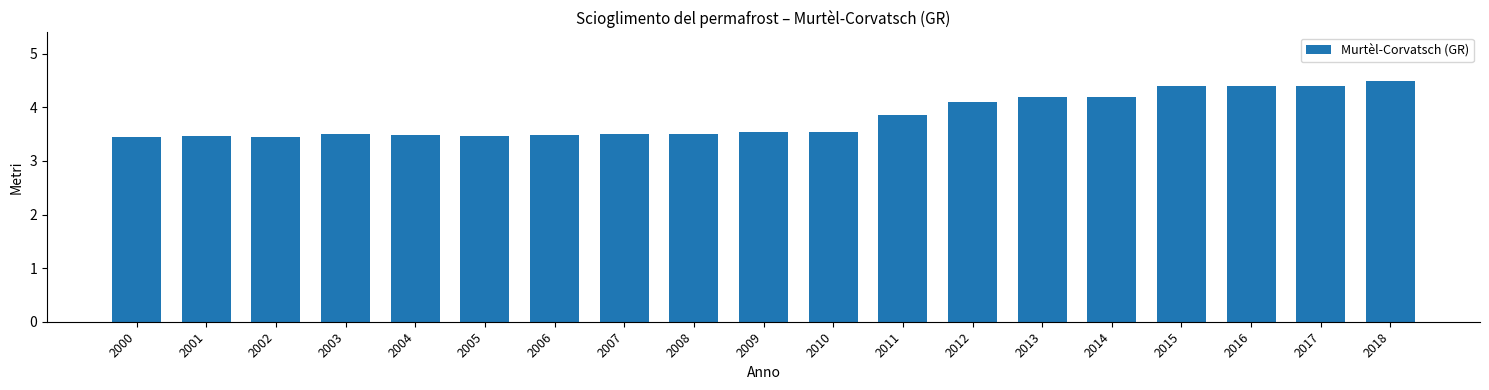

Reading left to right, extract all data points from this chart.

2000=3.4	2001=3.5	2002=3.4	2003=3.5	2004=3.5	2005=3.5	2006=3.5	2007=3.5	2008=3.5	2009=3.5	2010=3.5	2011=3.9	2012=4.1	2013=4.2	2014=4.2	2015=4.4	2016=4.4	2017=4.4	2018=4.5